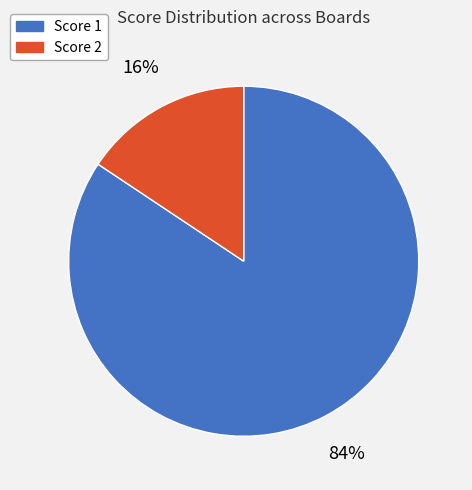

Is there any slice that represents more than half of the pie?

Yes